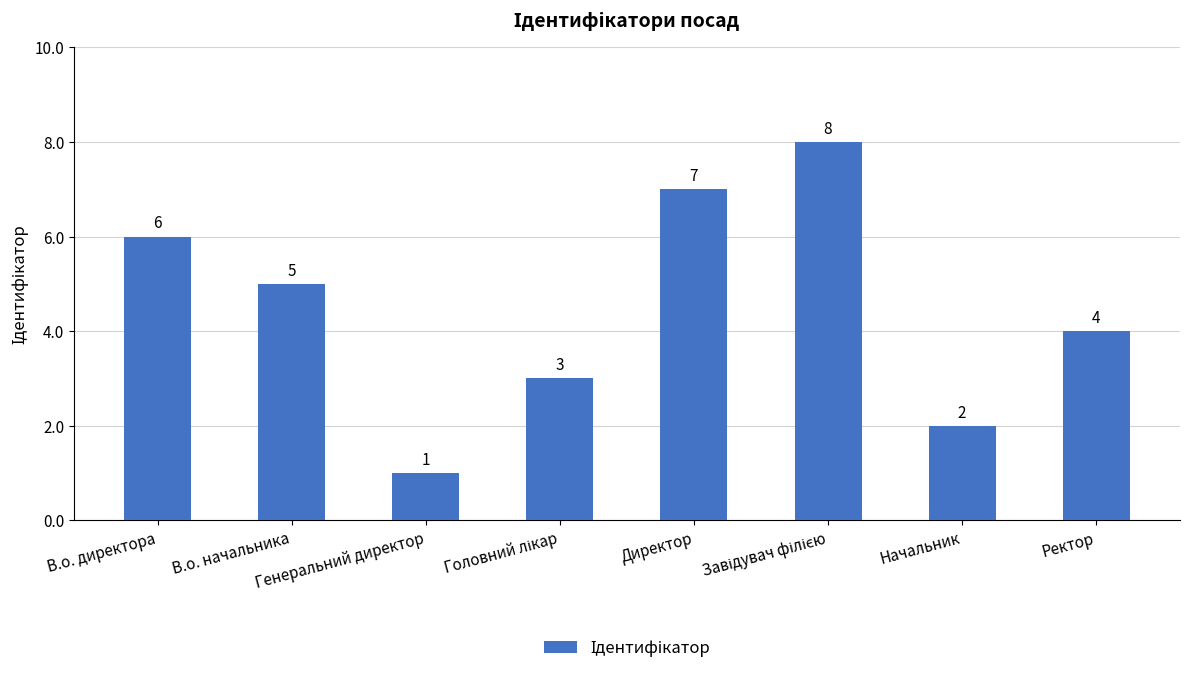

How many values are between 3 and 7?

5